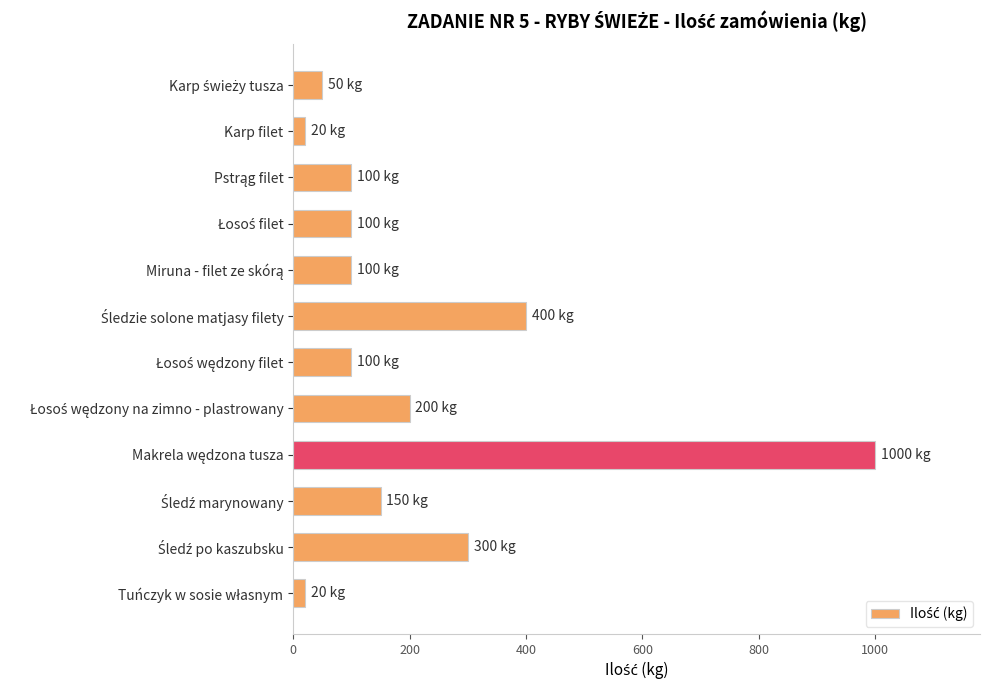

Reading top to bottom, transcribe all the data shown in this chart.

50	20	100	100	100	400	100	200	1000	150	300	20